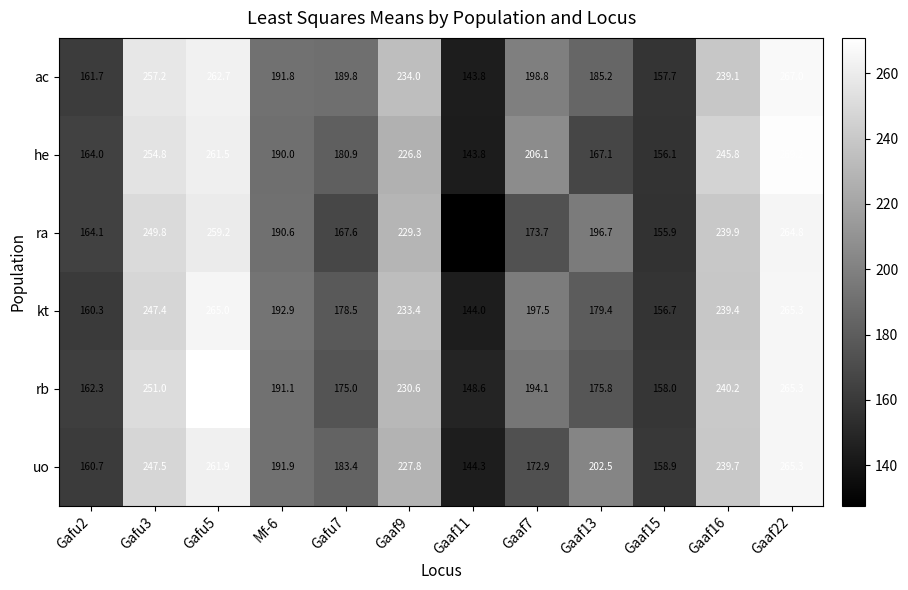

What is the difference between the second highest and second lowest values in the uo series?

103.0